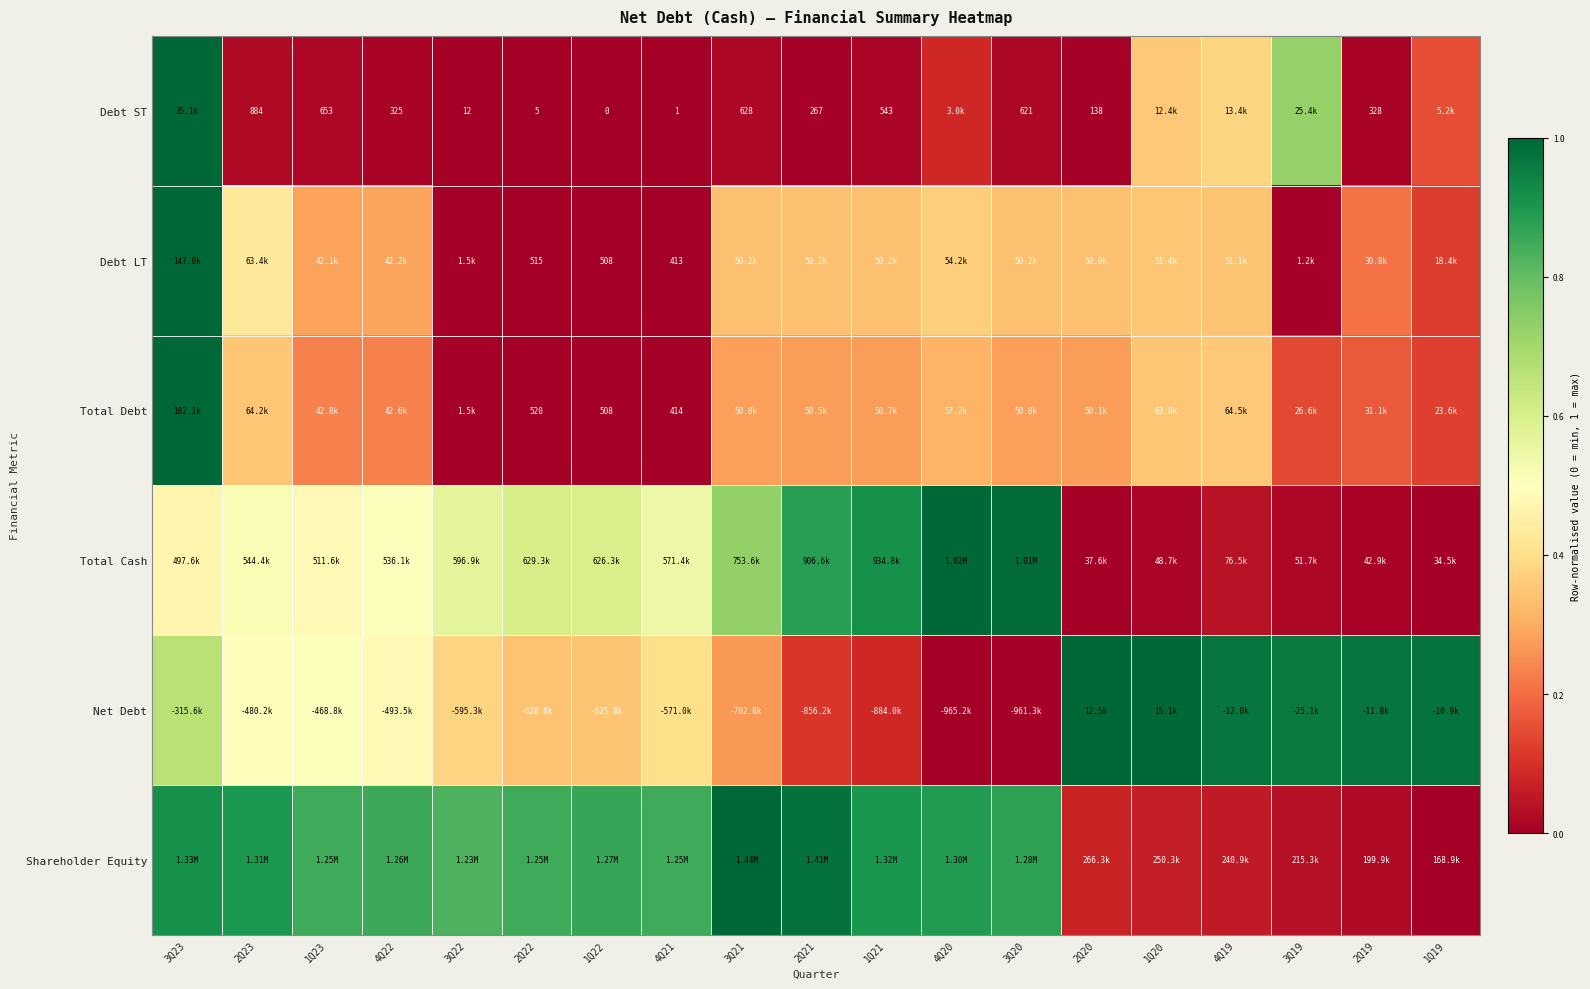

List the labels in order of Debt ST value, largest first.

3Q23, 3Q19, 4Q19, 1Q20, 1Q19, 4Q20, 2Q23, 1Q23, 3Q21, 3Q20, 1Q21, 2Q19, 4Q22, 2Q21, 2Q20, 3Q22, 2Q22, 4Q21, 1Q22